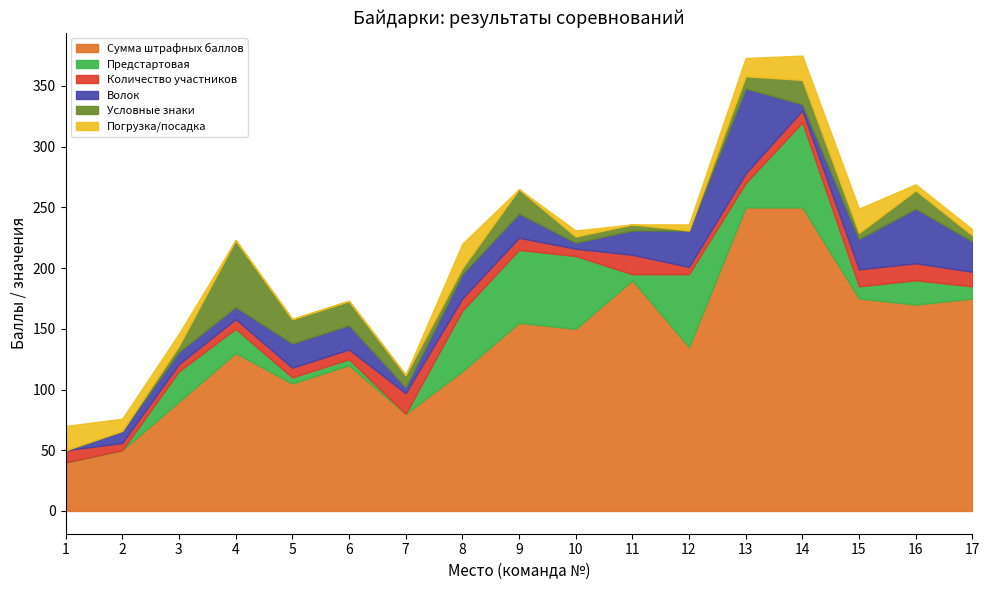

Rank the series at 3 from lowest to highest value.

Условные знаки, Количество участников, Волок, Погрузка/посадка, Предстартовая, Сумма штрафных баллов